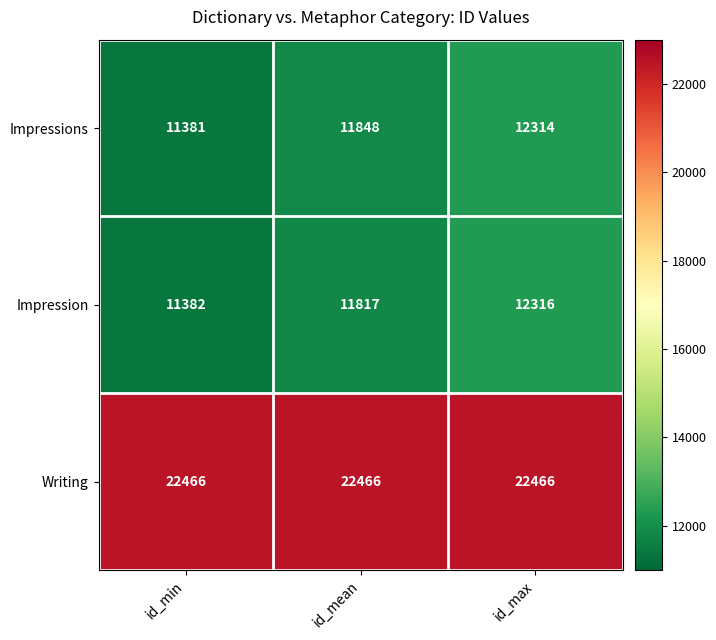

Reading left to right, what are all the values shown in this chart?

Impressions: 11381	11848	12314
Impression: 11382	11817	12316
Writing: 22466	22466	22466